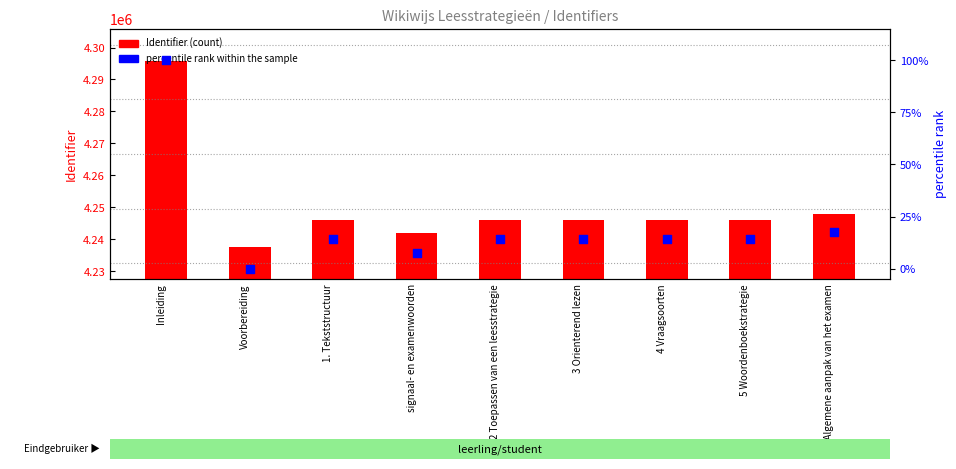

What are all the series names shown in the legend?

Identifier, percentile rank within the sample